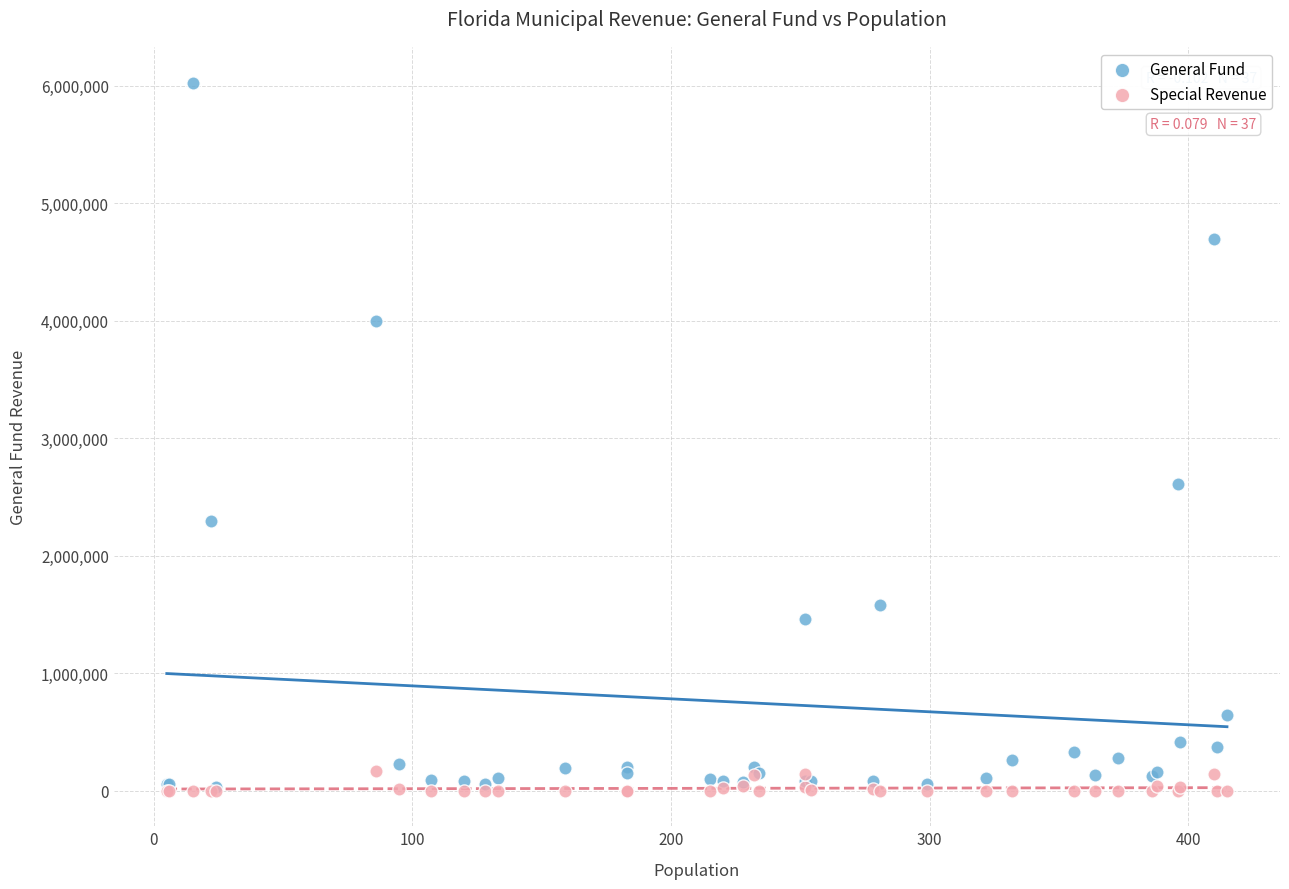

Across all series, what Y value is closest to 3014077?

2607802